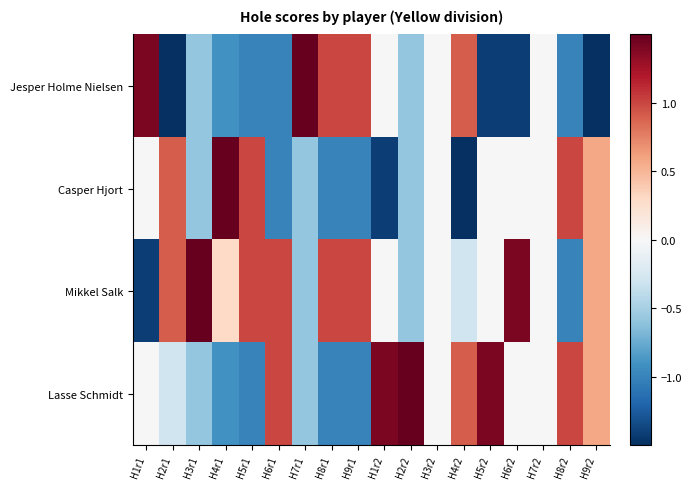

Which has a higher value, H9r2 or H5r2?

H5r2